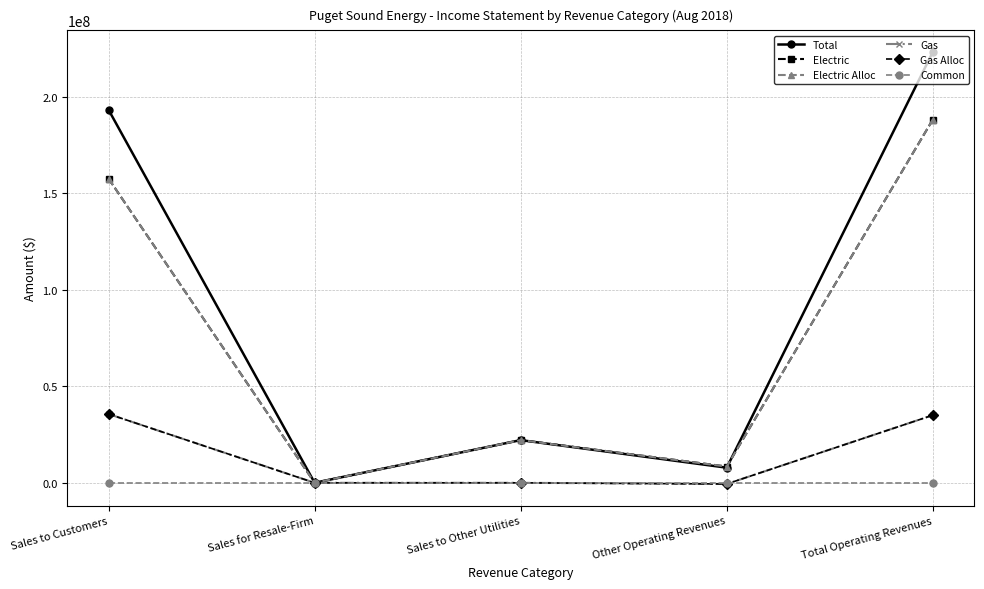

Does the chart have visible grid lines?

Yes